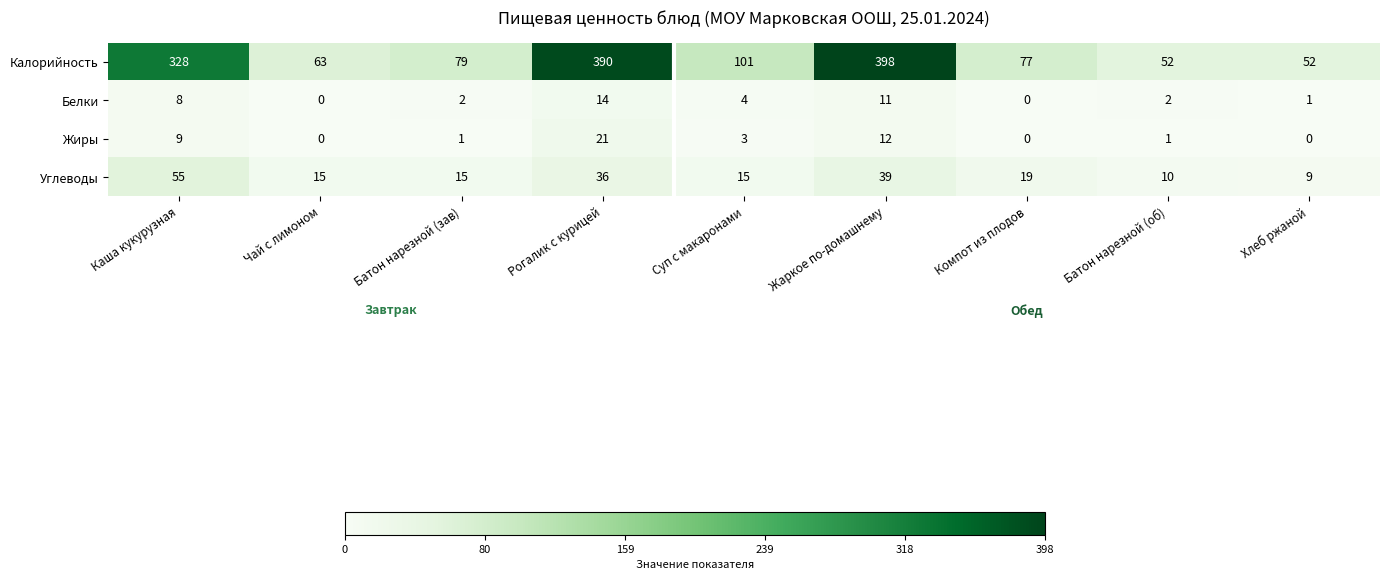

What is the approximate value of Жиры at Суп с макаронами, to the nearest 5?

5